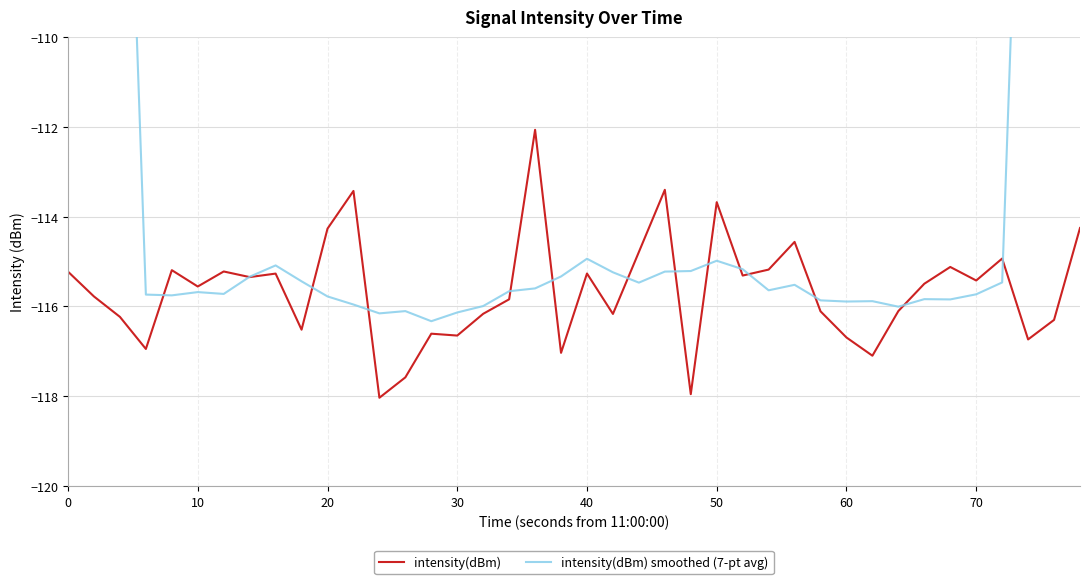

What is the maximum value for intensity(dBm)?

-112.1